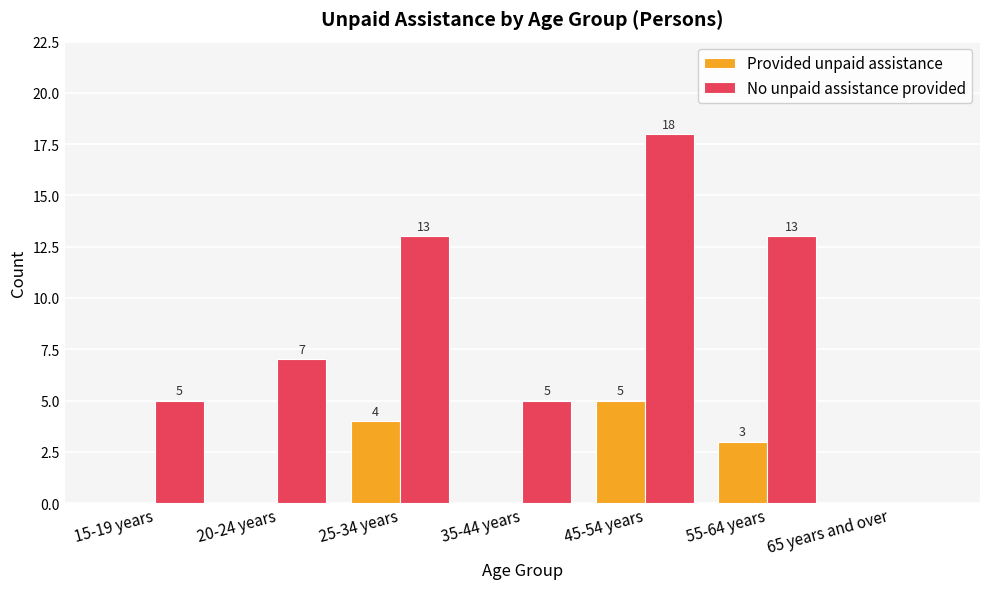

Does the chart contain stacked bars?

No